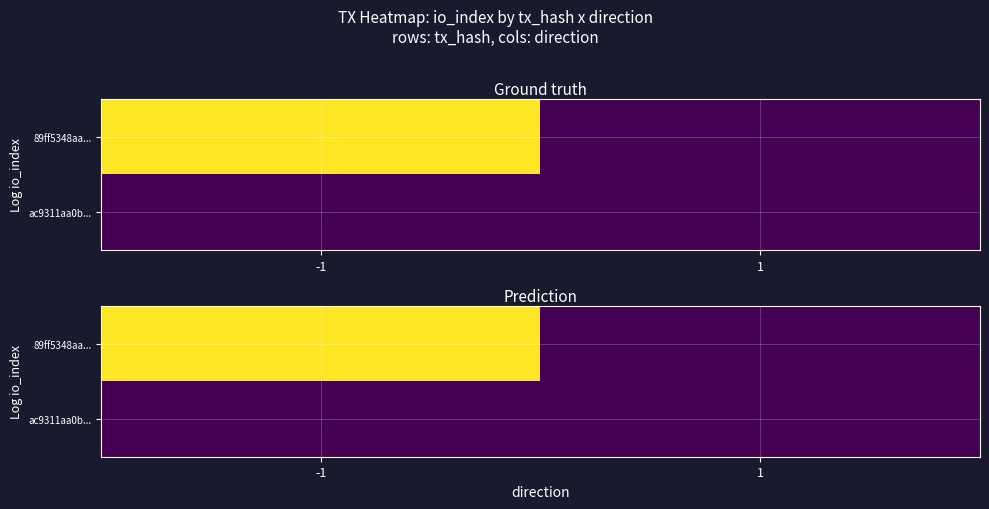

What is the minimum value shown in the chart?

0.3